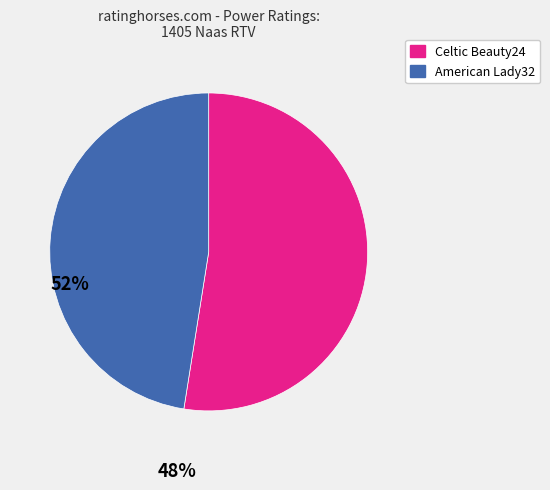

Count the number of slices in the pie.

2